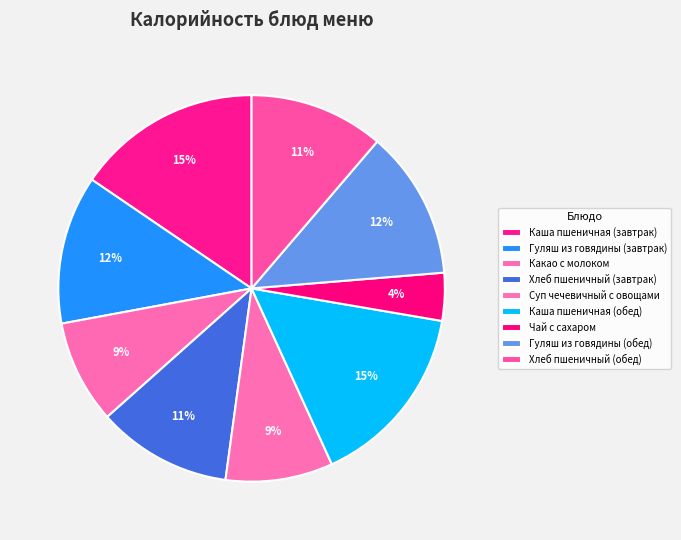

To the nearest percent, what is the average slice percentage?

11%